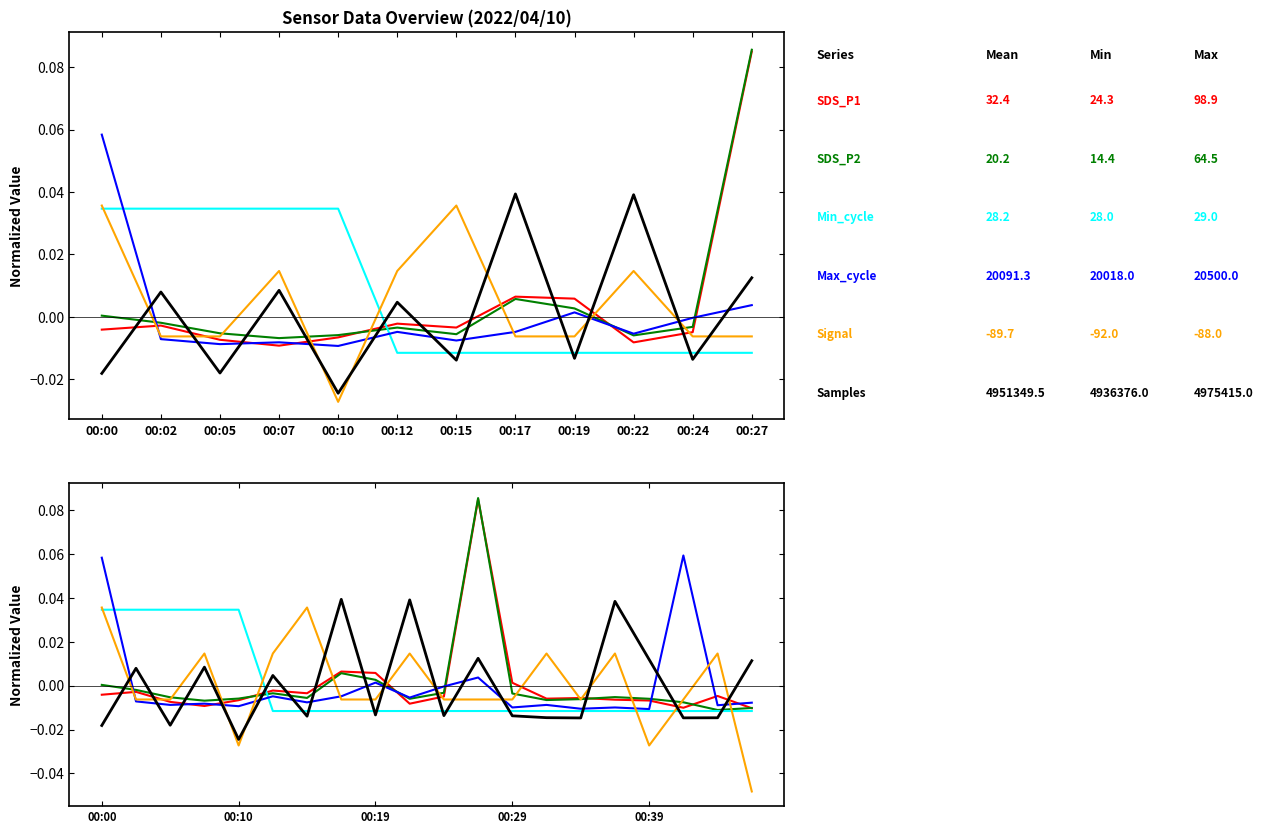

After their last crossing, which series has the higher values: Min_cycle or SDS_P1?

SDS_P1